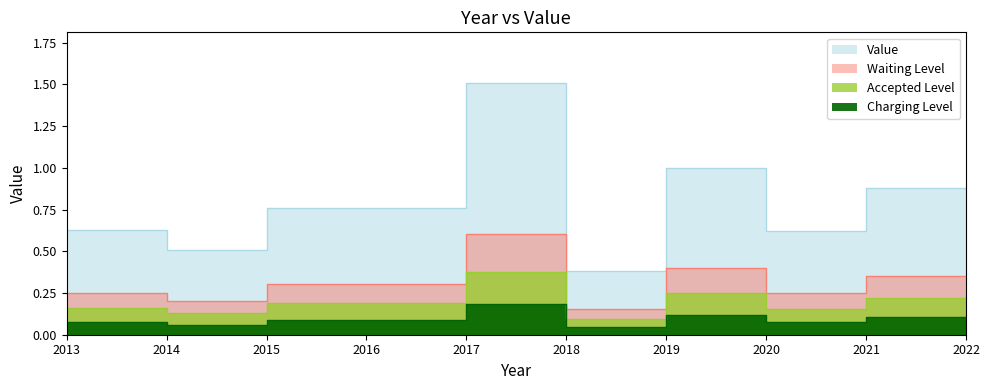

What value does the data have at 2018?

0.4